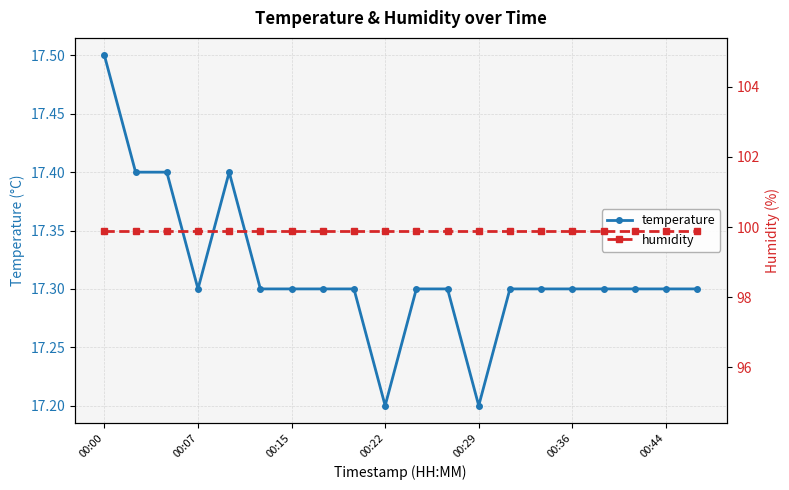

True or false: temperature has a value of 7.1 at 00:29.

False